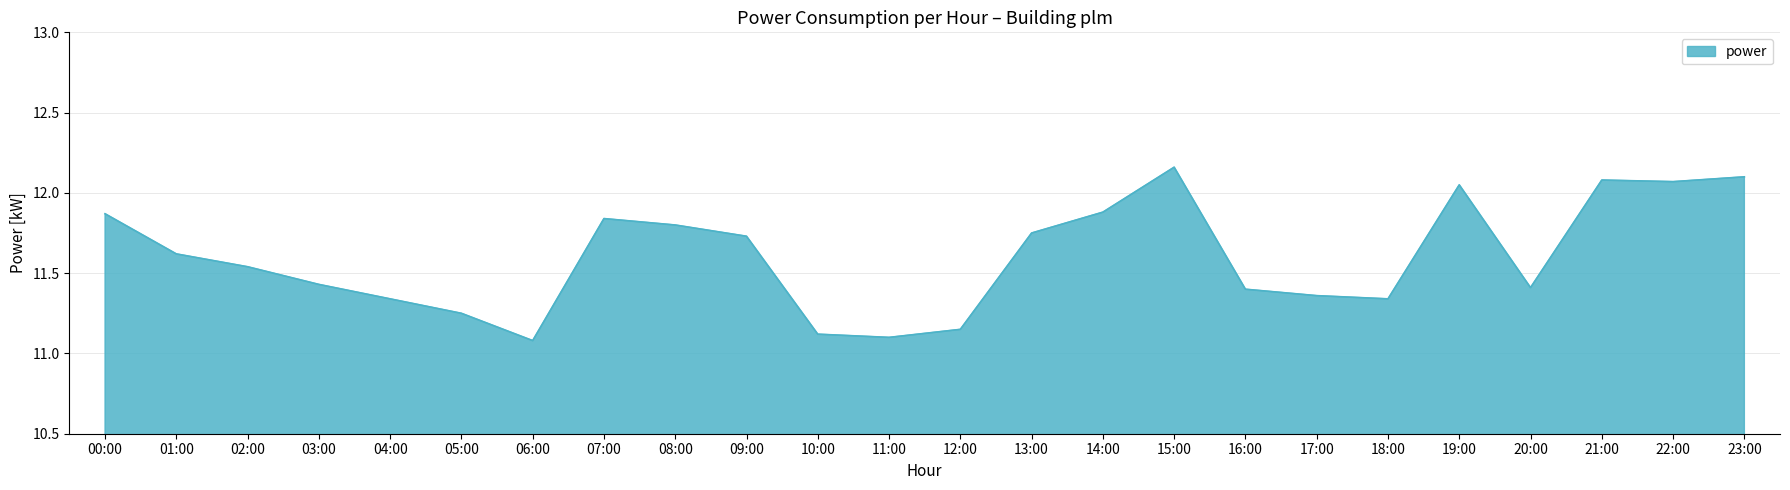

What position from the left is 21:00?

22